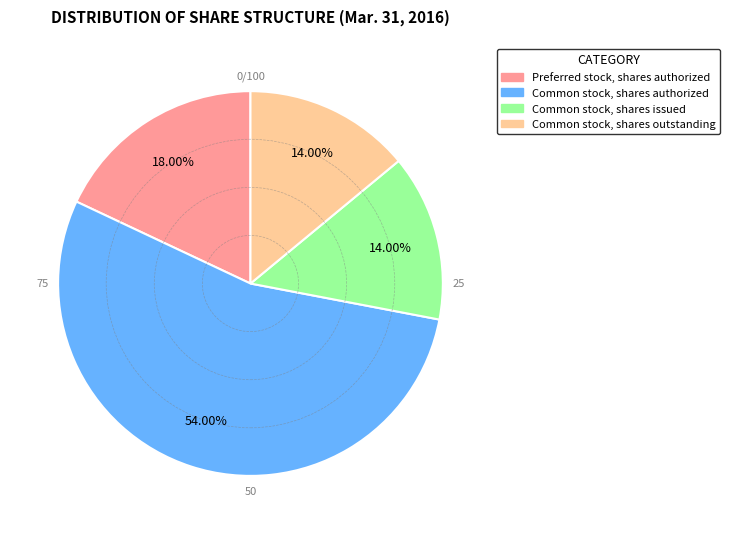

What percentage is the Common stock, shares issued slice, to the nearest percent?

14%